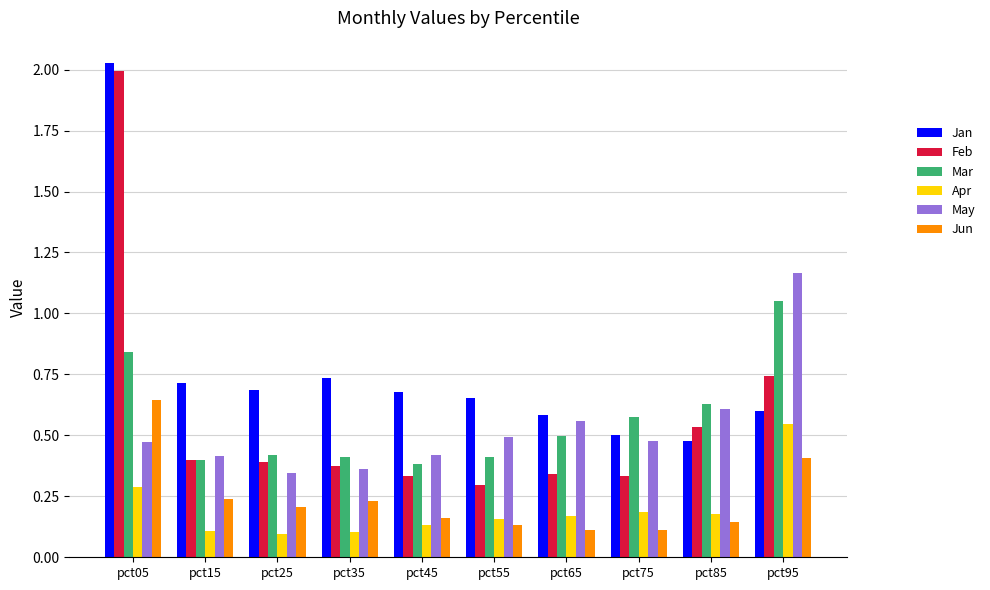

At pct85, list the series in order from largest to smallest.

Mar, May, Feb, Jan, Apr, Jun